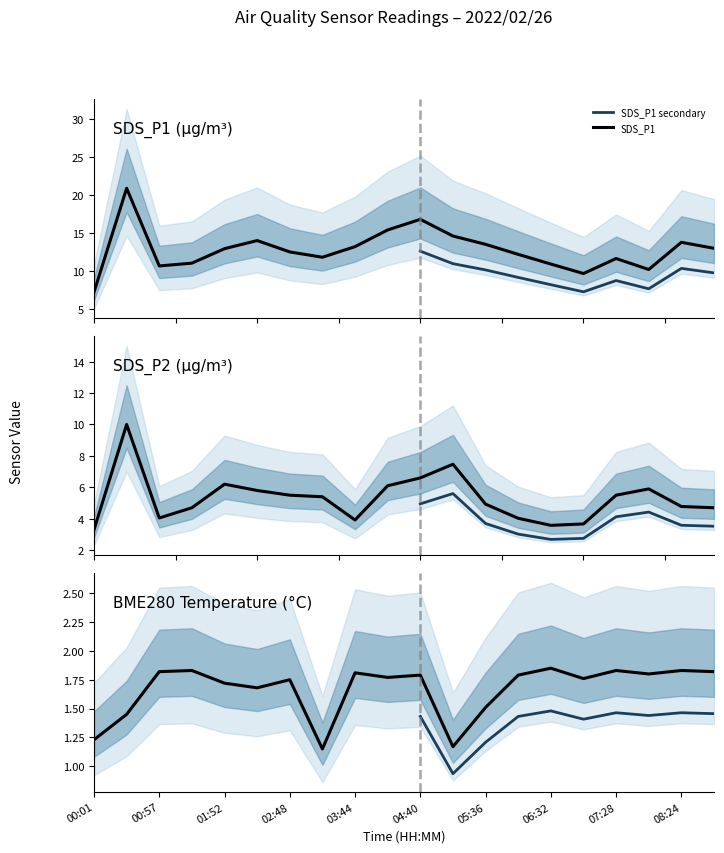

Is this an area chart (filled region under the line)?

No